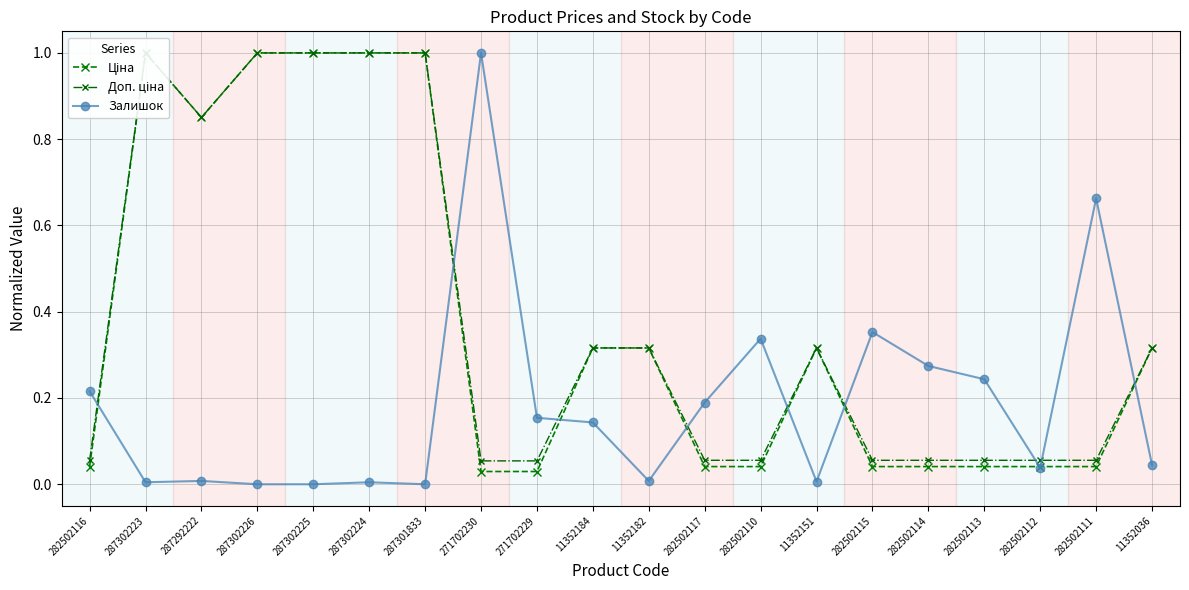

Which series changed the most between 282502116 and 287302223?

Ціна